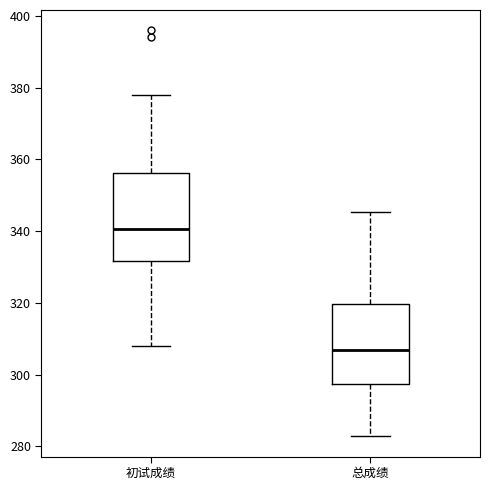

Which box has the highest median line?

初试成绩